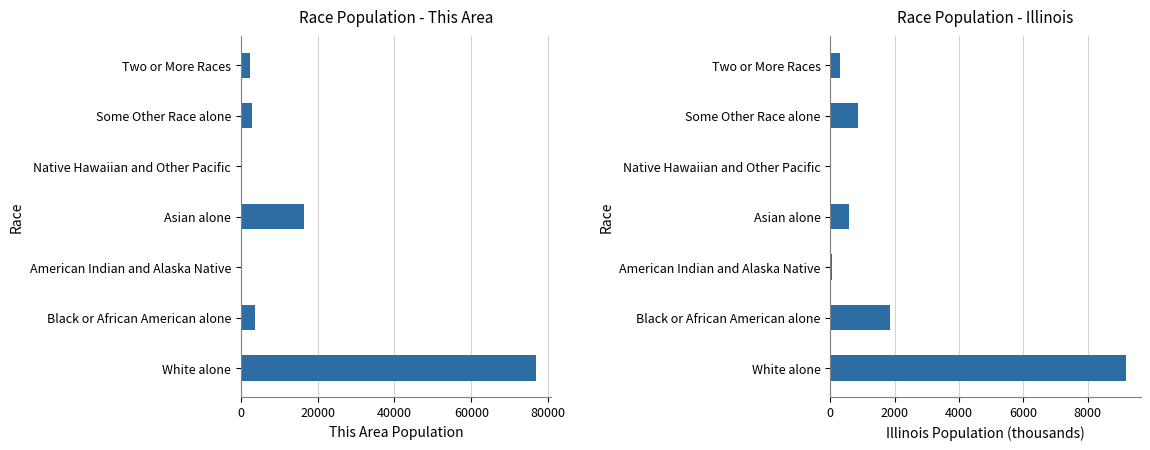

How many bars are there in each group?

2